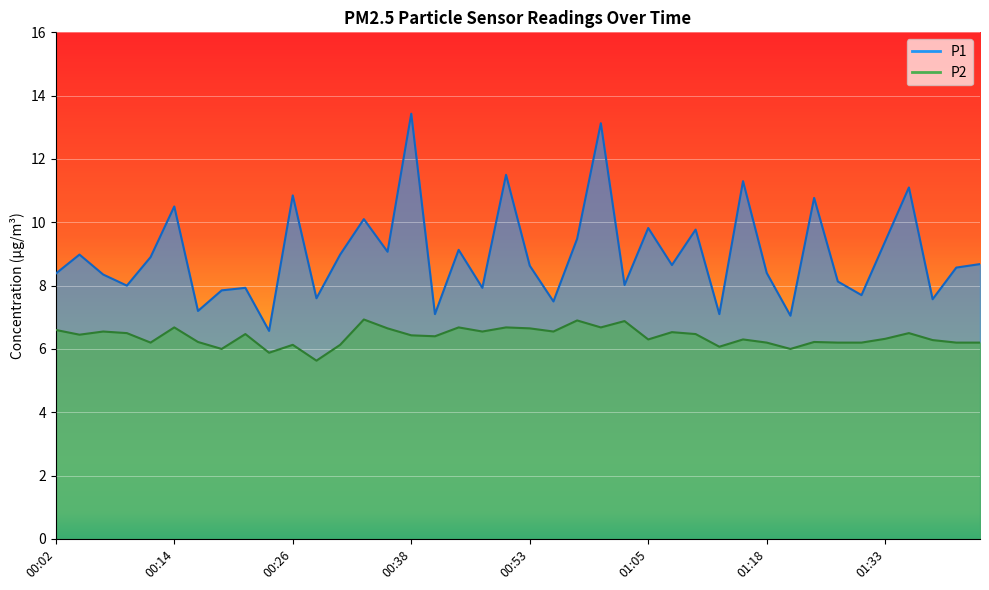

What is the difference between the highest and lowest values at 00:56?

1.0